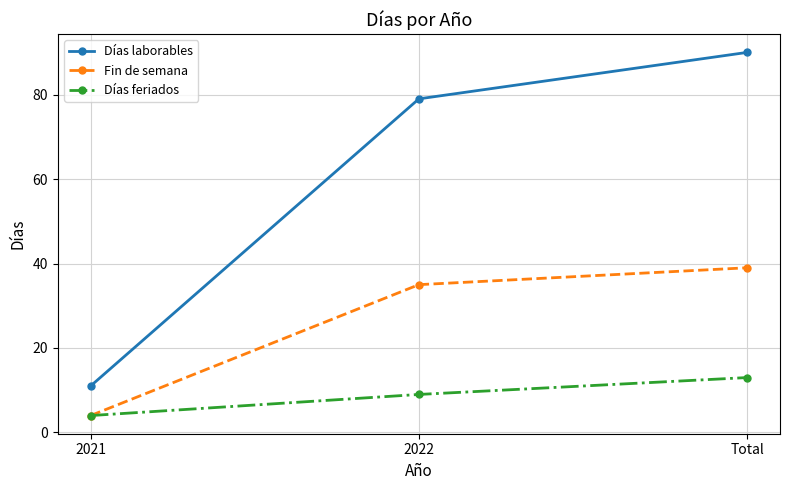

List the series in order of their overall mean, highest first.

Días laborables, Fin de semana, Días feriados